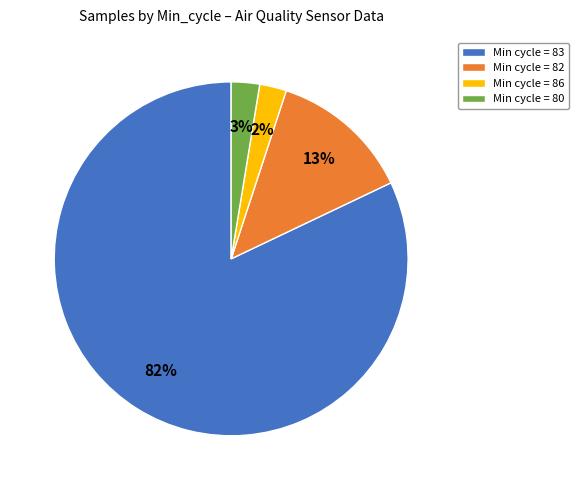

To the nearest percent, what portion does Min cycle = 86 represent?

2%